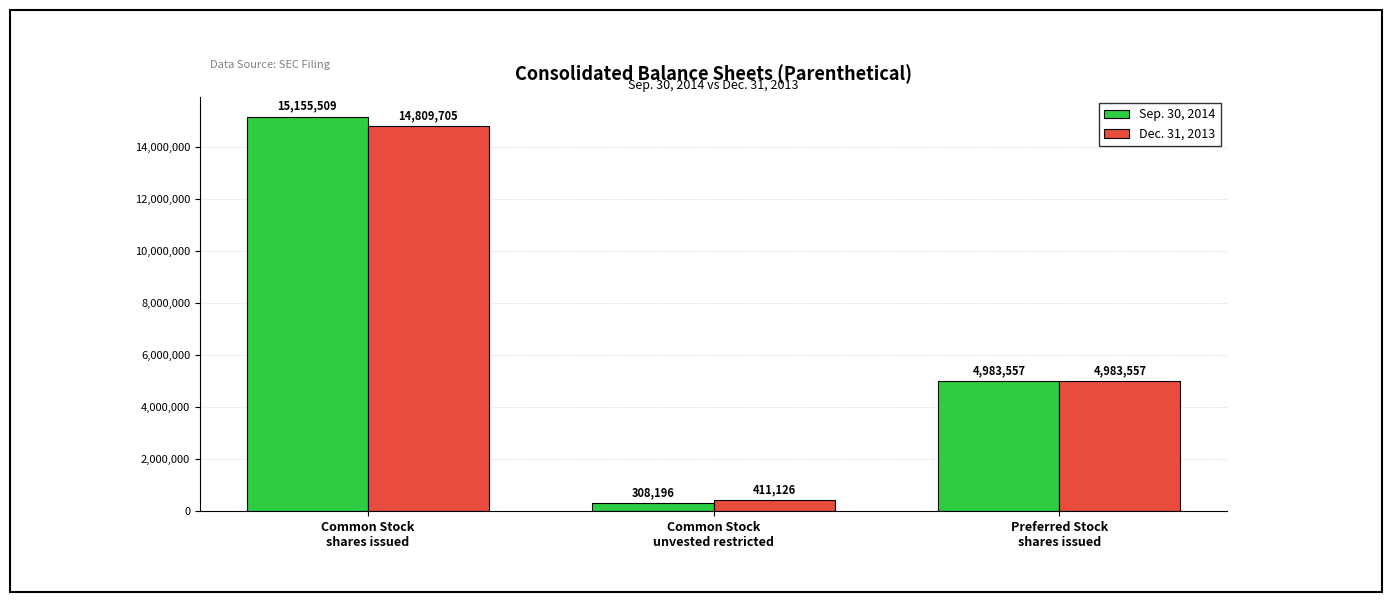

Reading left to right, what are all the values shown in this chart?

Sep. 30, 2014: Common Stock
shares issued=15155509	Common Stock
unvested restricted=308196	Preferred Stock
shares issued=4983557
Dec. 31, 2013: Common Stock
shares issued=14809705	Common Stock
unvested restricted=411126	Preferred Stock
shares issued=4983557